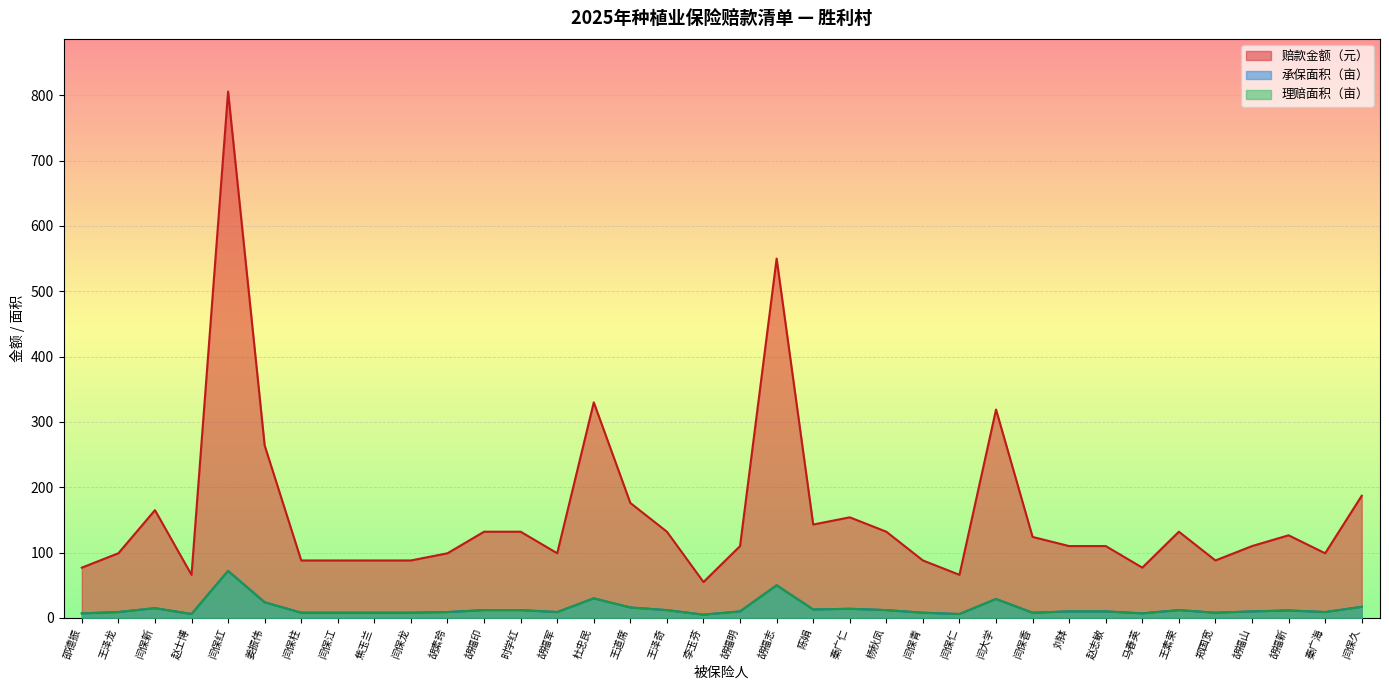

True or false: 赔款金额（元） and 承保面积（亩） intersect in this chart.

False